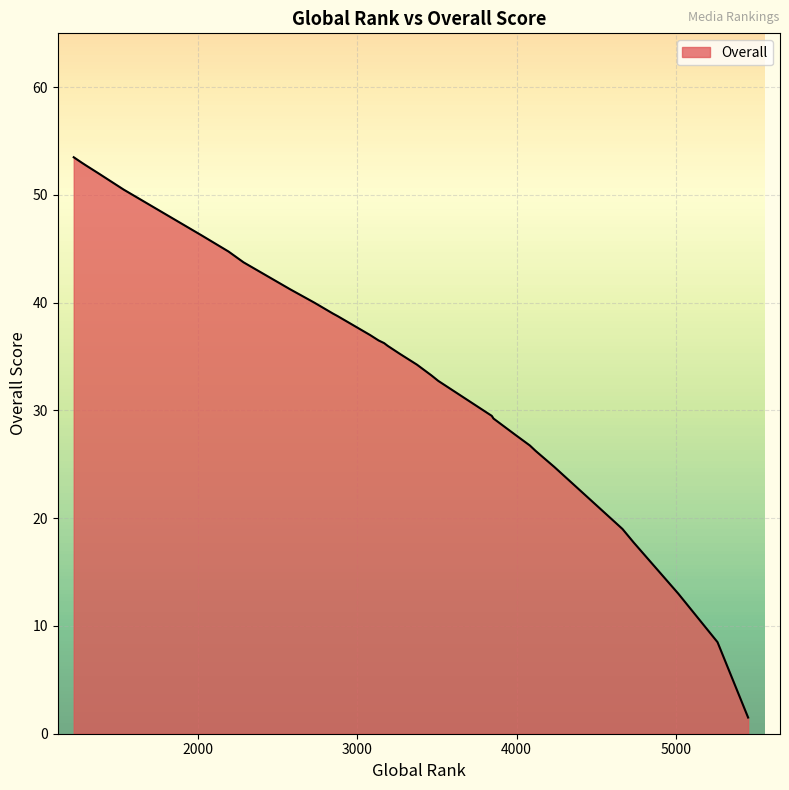

What is the change in value from 3844 to 3991?

-1.8